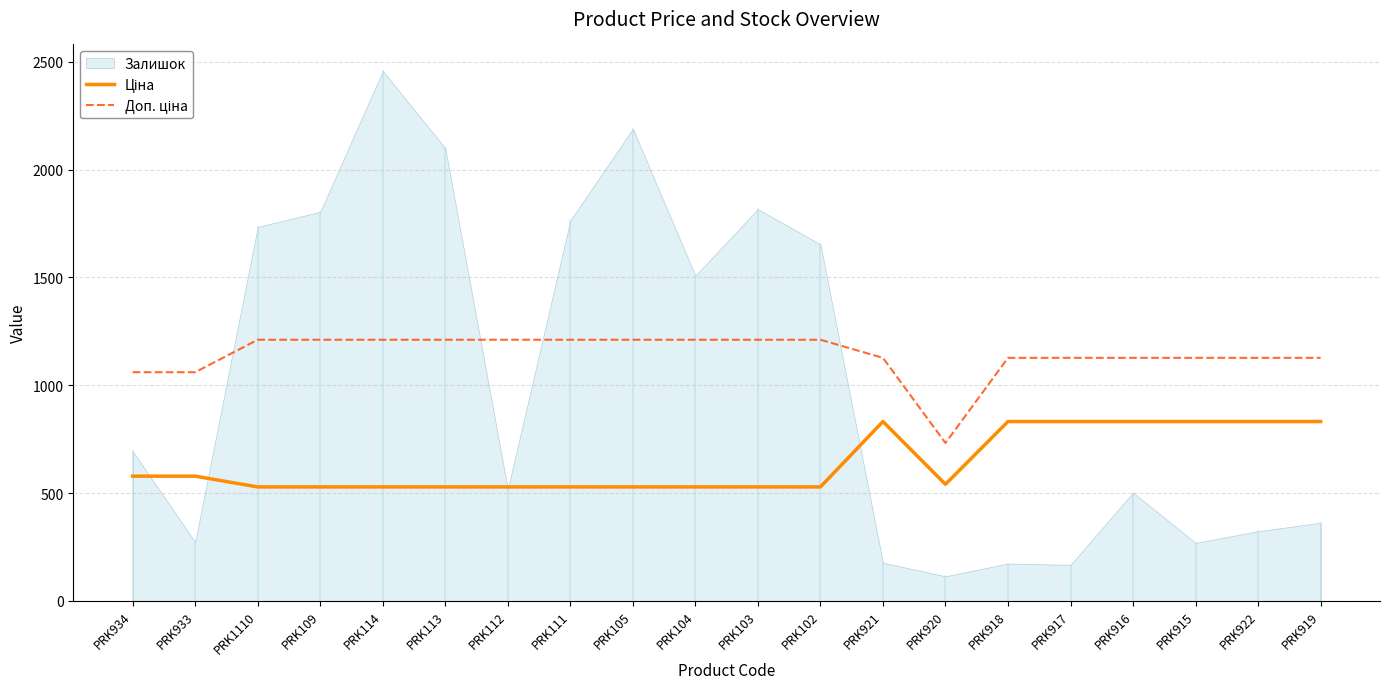

What position from the left is PRK112?

7